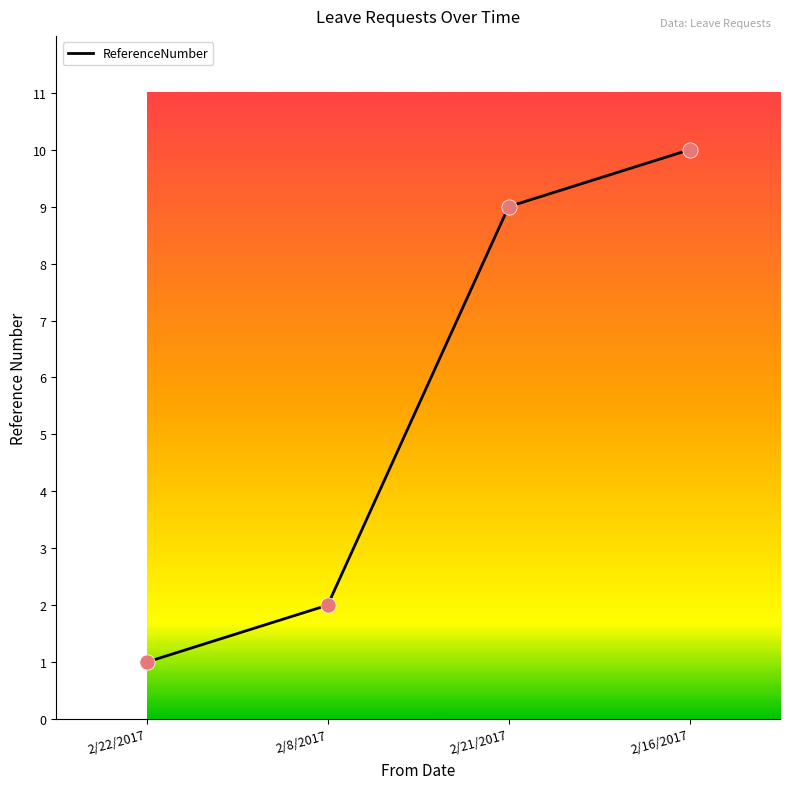

What is the ratio of the value at 2/8/2017 to the value at 2/16/2017?

0.2